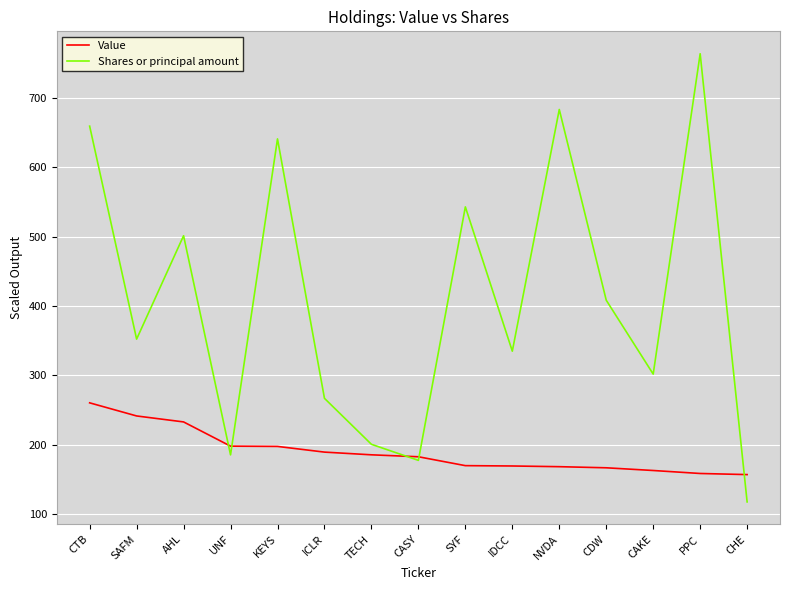

What is the total value across all series at ICLR?

456.3